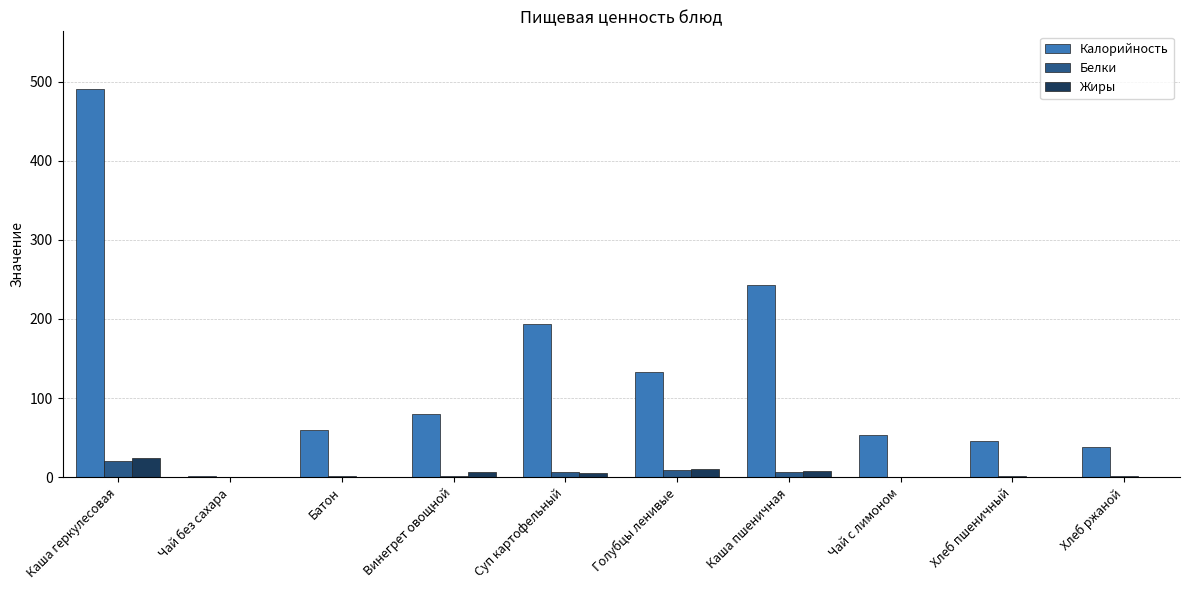

Is the value of Калорийность at Винегрет овощной greater than the value of Жиры at Голубцы ленивые?

Yes